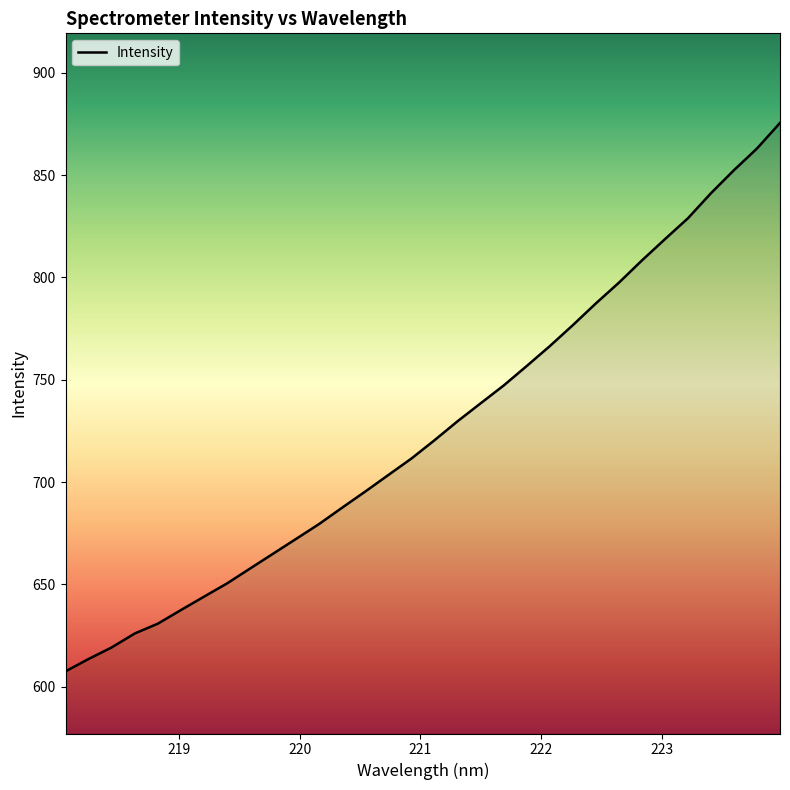

What is the difference between the maximum and minimum values?

268.0